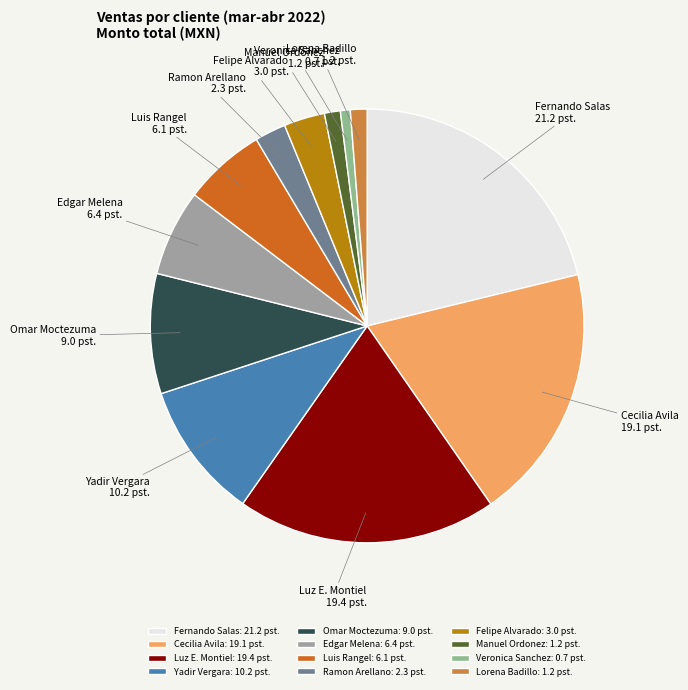

How many segments does this pie chart have?

12